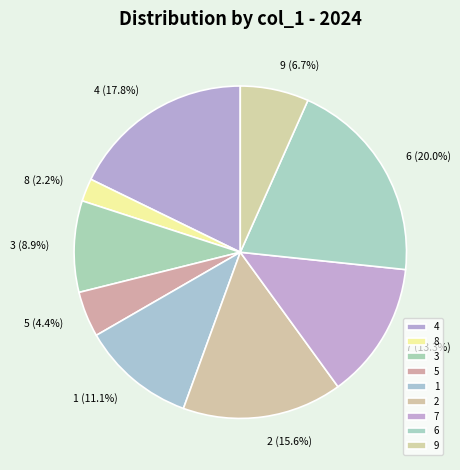

How many slices are in this pie chart?

9